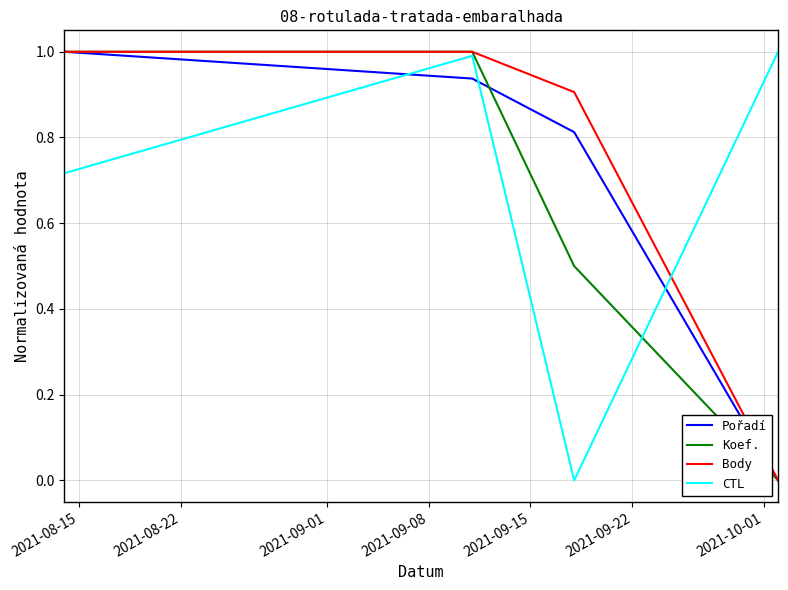

Is this an area chart (filled region under the line)?

No